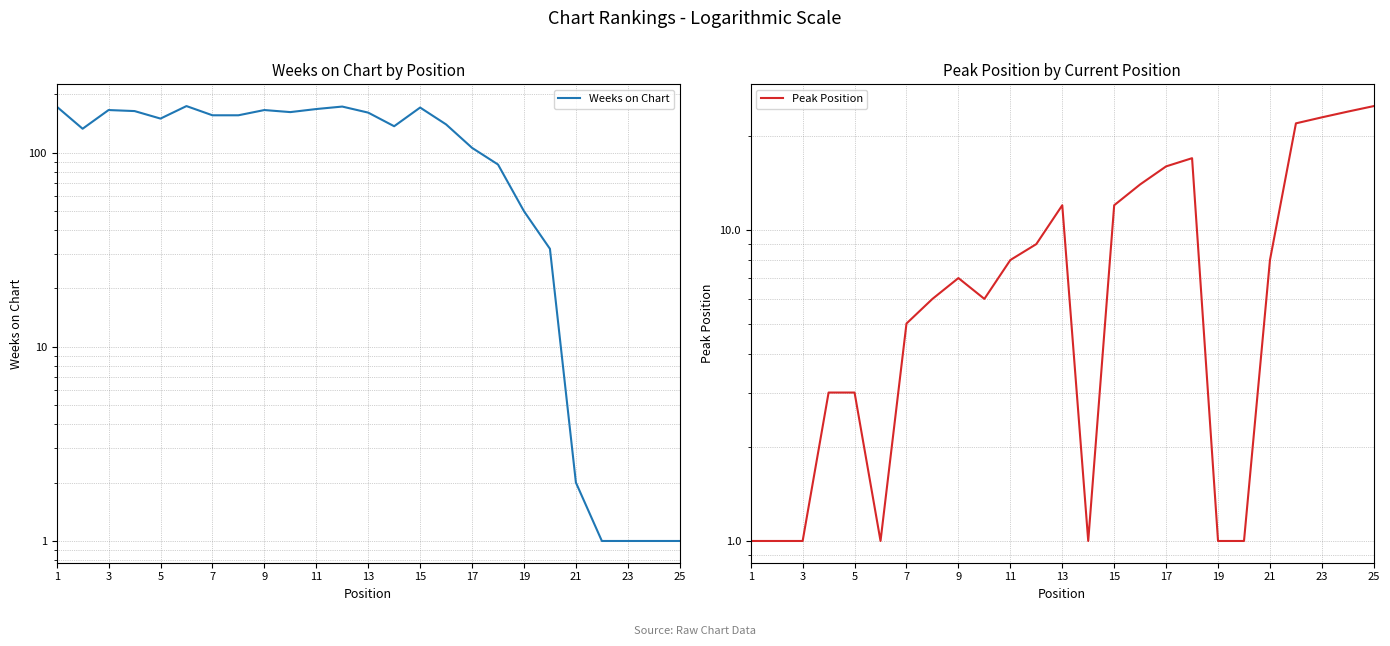

In Peak Position, how many points are higher than both neighbors (excluding endpoints)?

3